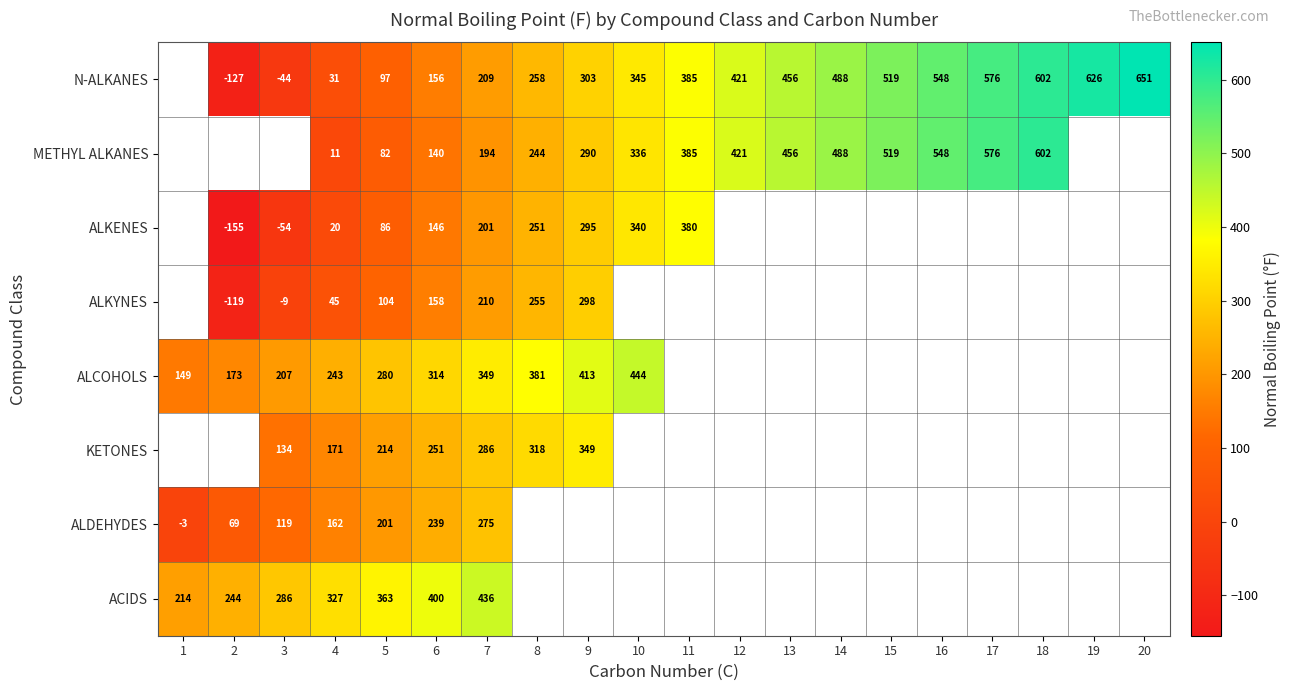

At 4, list the series in order from smallest to largest.

METHYL ALKANES, ALKENES, N-ALKANES, ALKYNES, ALDEHYDES, KETONES, ALCOHOLS, ACIDS